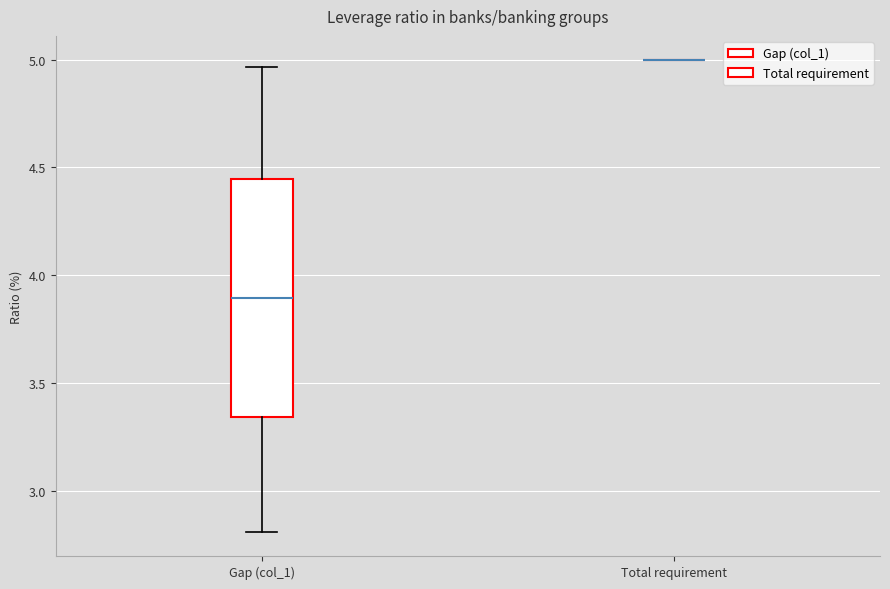

Reading left to right, read every box against the y-axis: the position of its median line, the range the box covers, and the ends of its whiskers. The values are not printed on the chart, so give them approximately, as read against the axis.

Gap (col_1): median 3.90, box 3.35 to 4.45, whiskers 2.80 to 4.95
Total requirement: box collapsed to a line at 5.00, whiskers 5.00 to 5.00